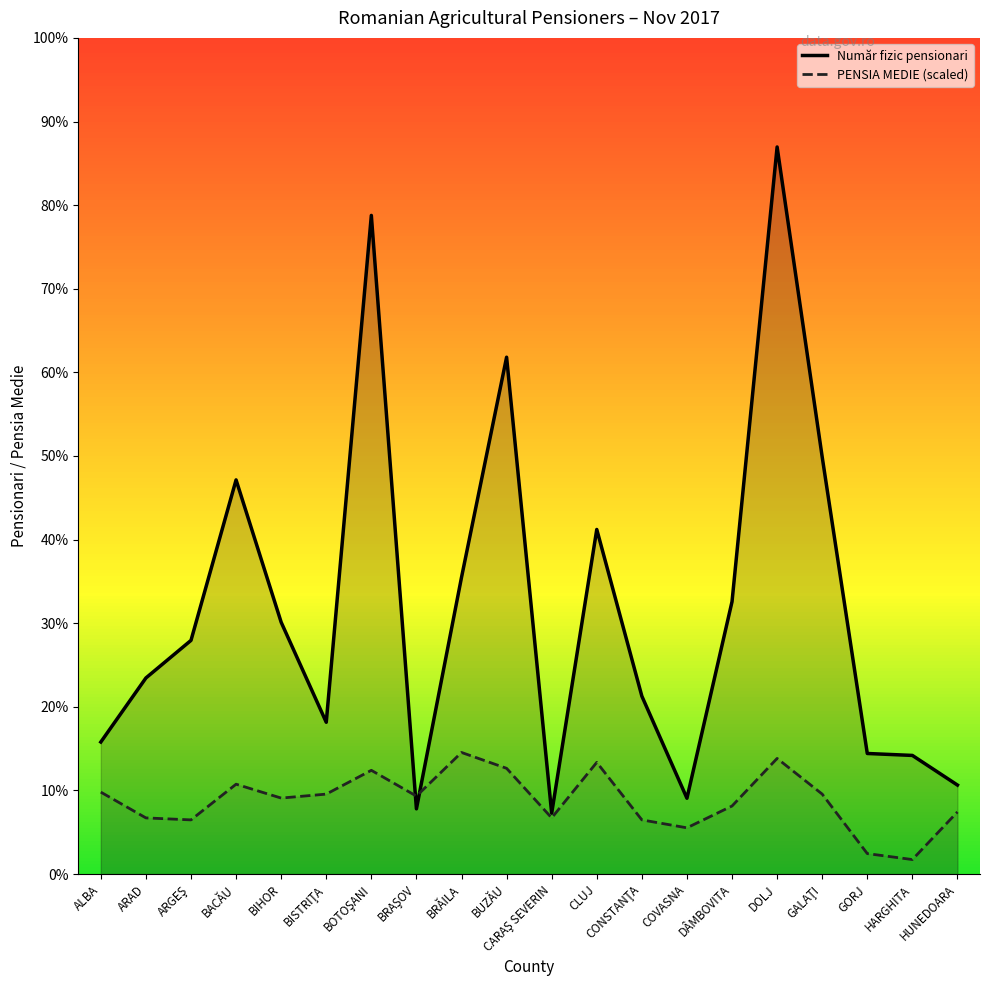

The Număr fizic pensionari series shows 12439.0 at GALAŢI. True or false?

True